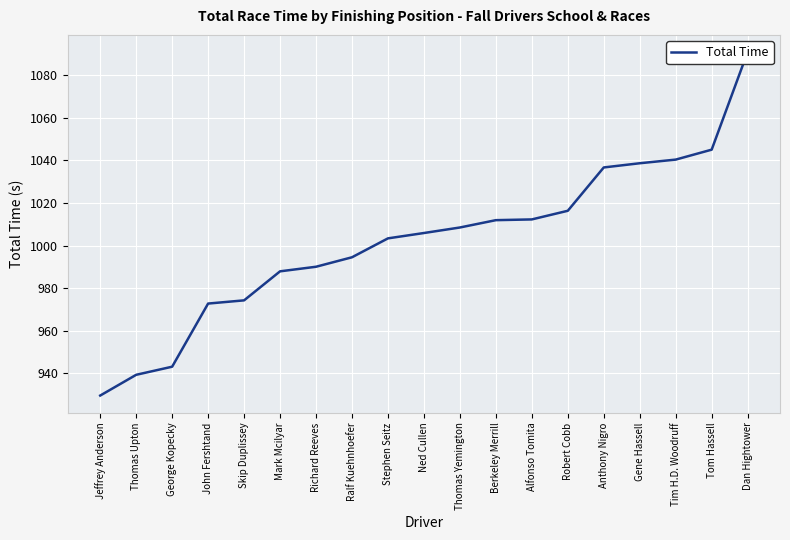

Reading left to right, extract all data points from this chart.

929.6	939.4	943.2	972.8	974.3	987.9	990.0	994.5	1003.4	1005.9	1008.5	1011.9	1012.2	1016.3	1036.6	1038.6	1040.3	1045.0	1090.7